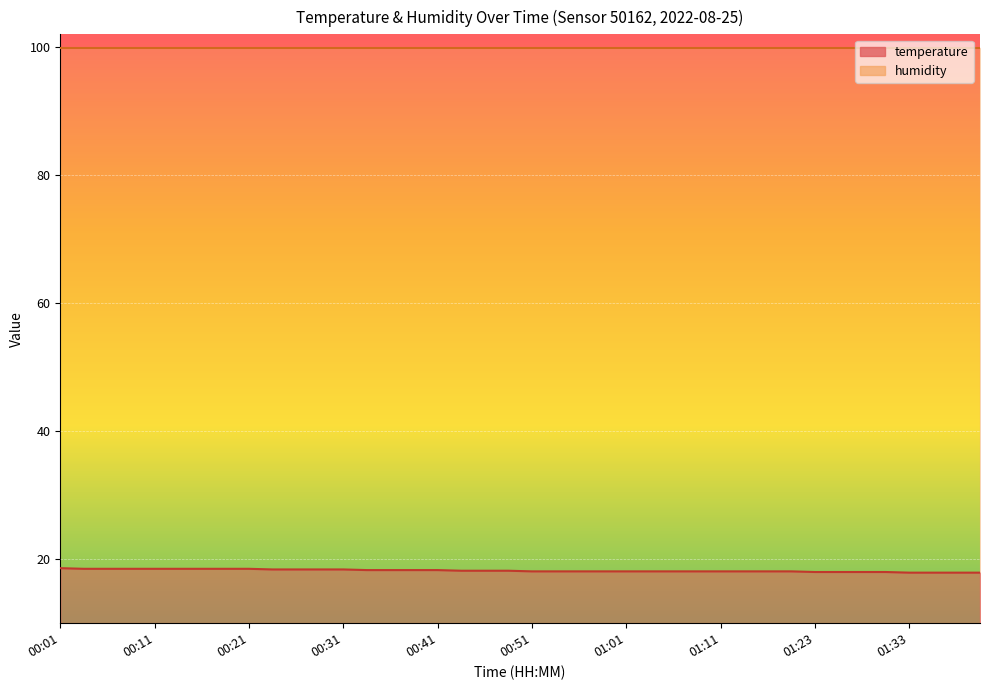

At which label does the data first exceed 18?

00:01